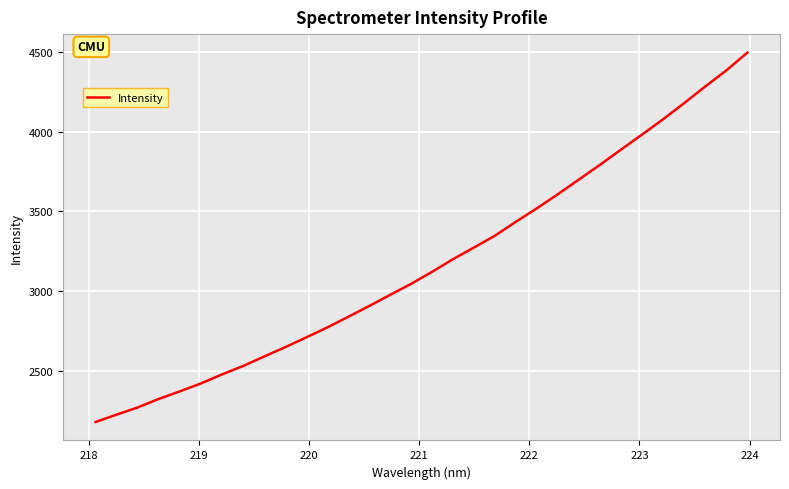

What is the greatest value displayed?

4497.8